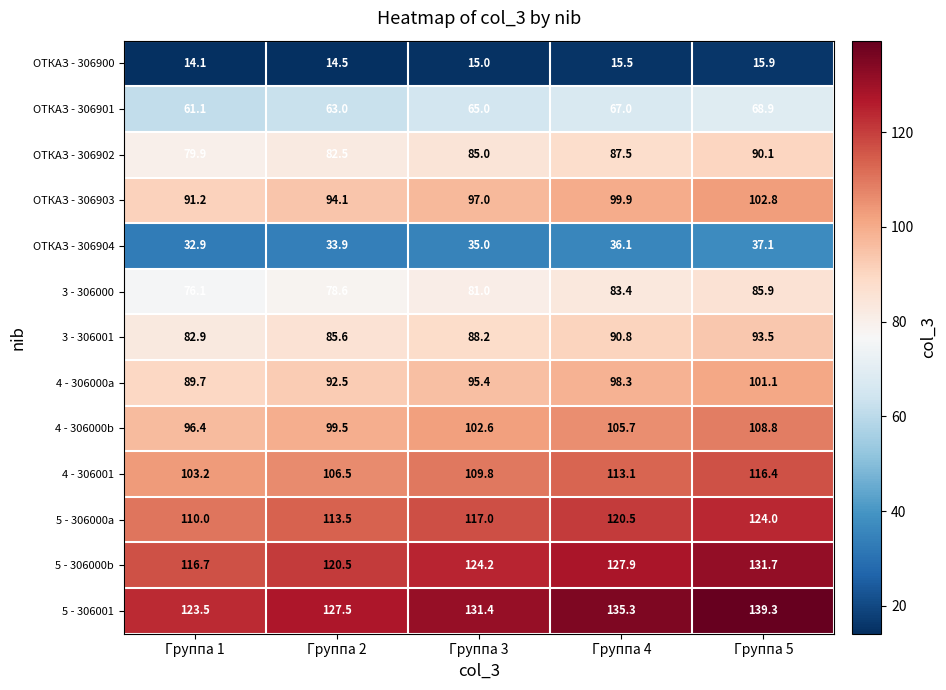

How many data points does each series have?

5